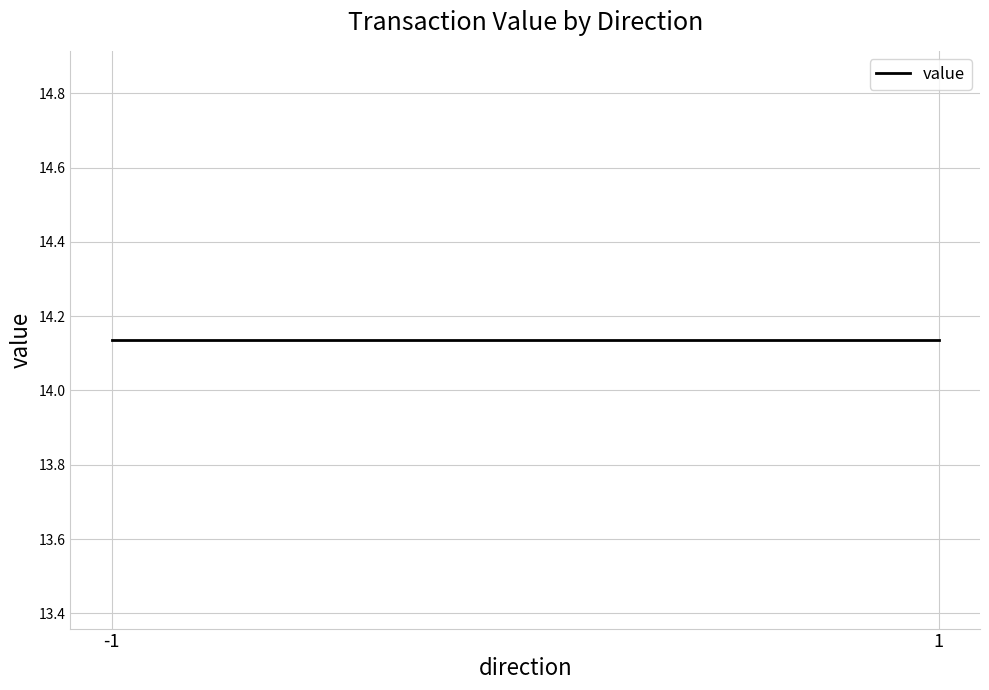

Where is the first local maximum?

-1